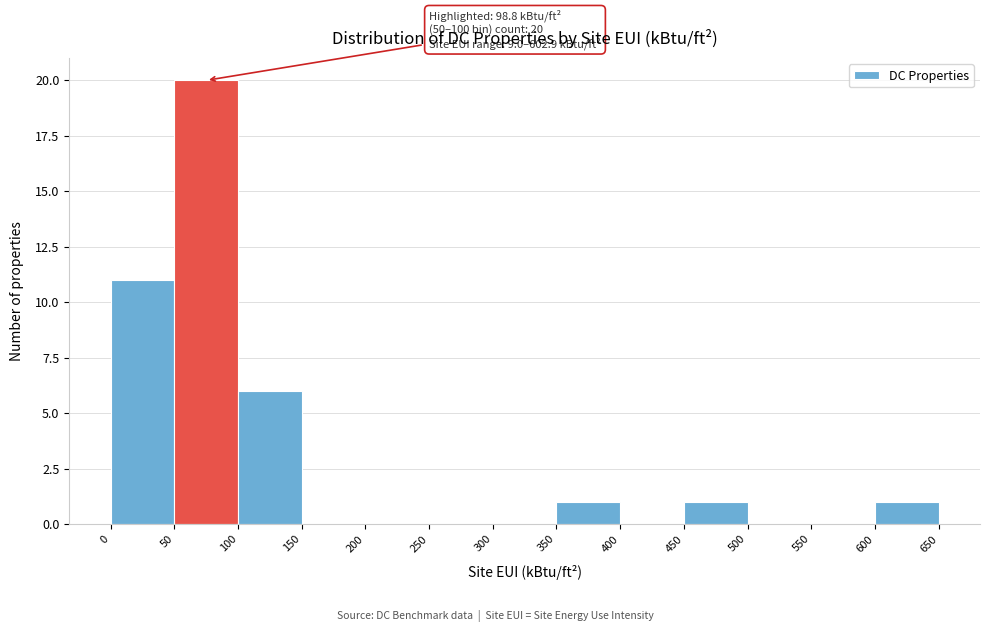

Over which range of the x-axis is the bar tallest?

50 to 100